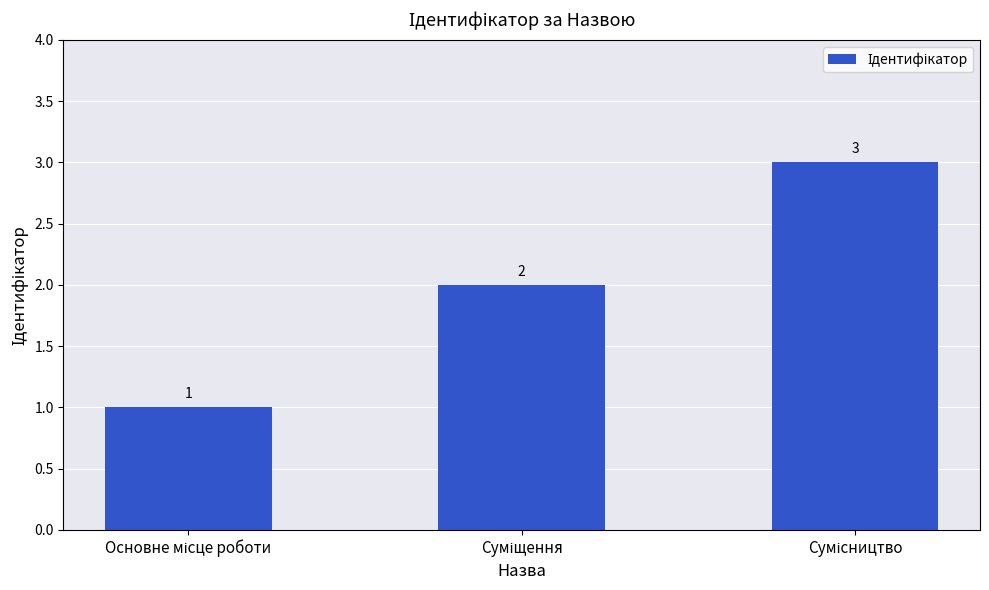

Does the chart contain stacked bars?

No